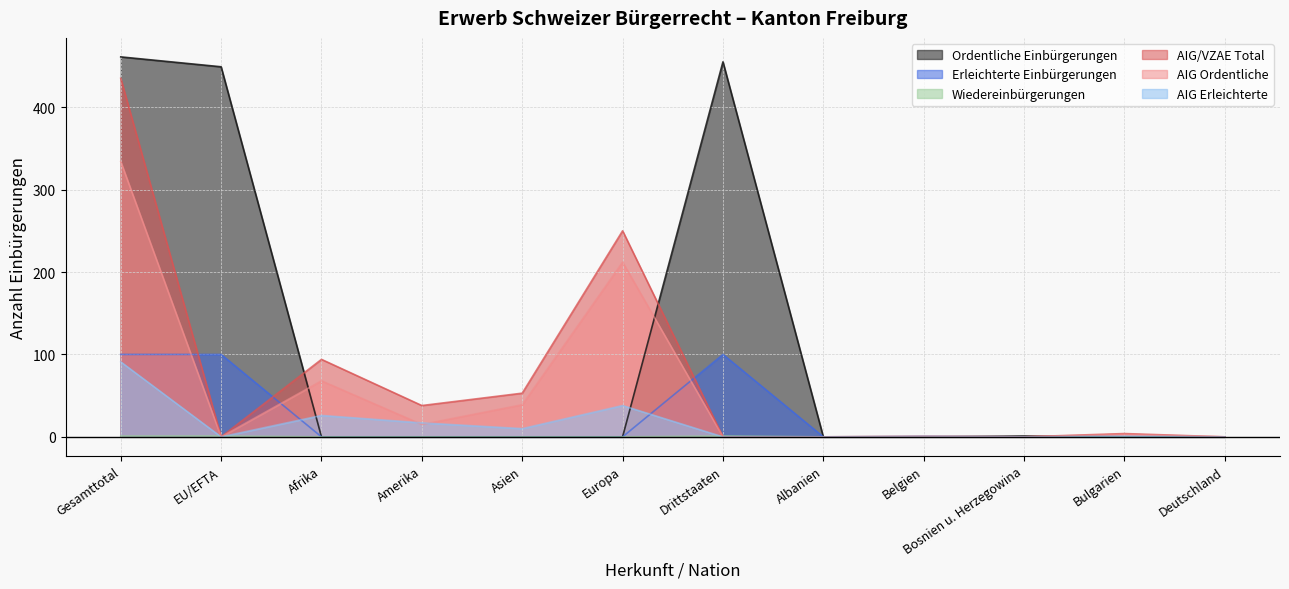

Does the chart have visible grid lines?

Yes